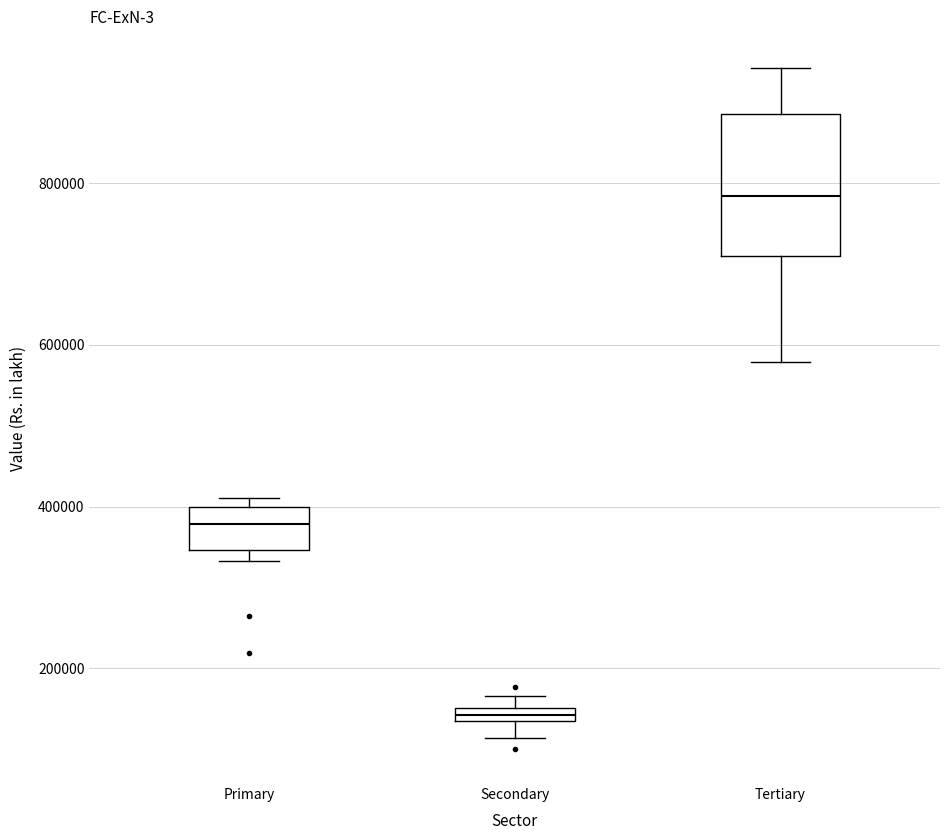

Which box is the tallest, from its lower edge to its upper edge?

Tertiary